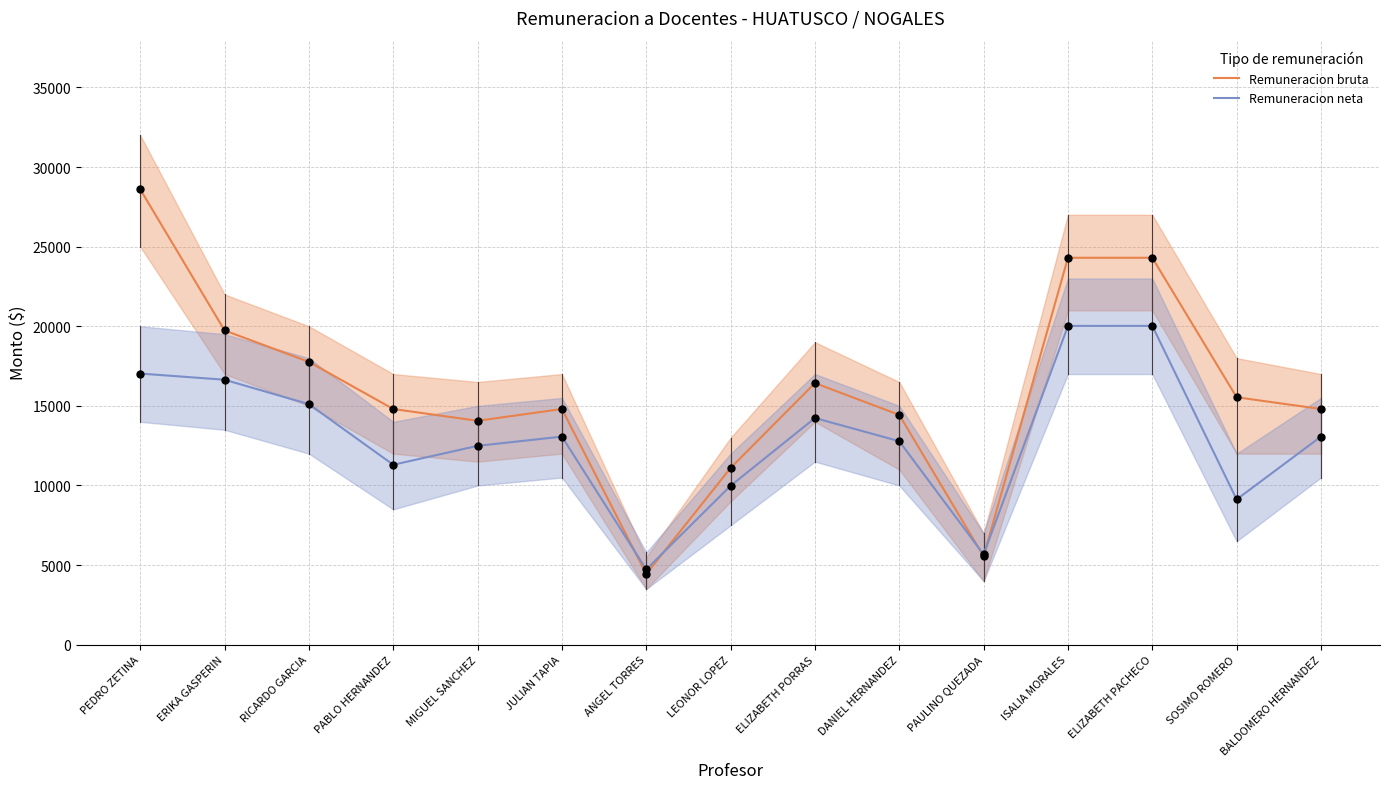

What is the total value across all series at ANGEL TORRES?

9167.8